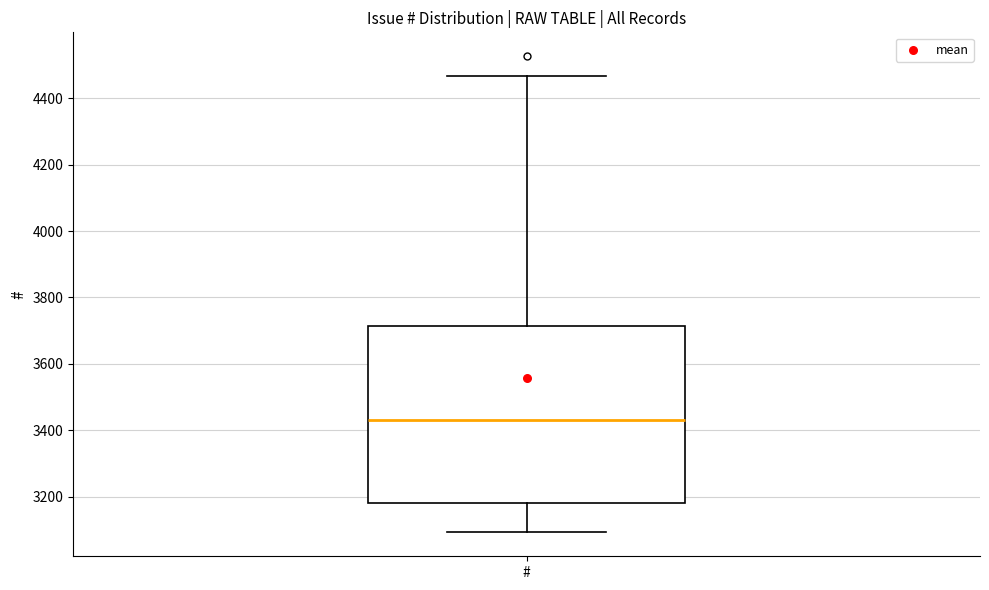

Where does the upper whisker of the box for # end on the y-axis? The values are not printed on the chart, so give them approximately, as read against the axis.

4460